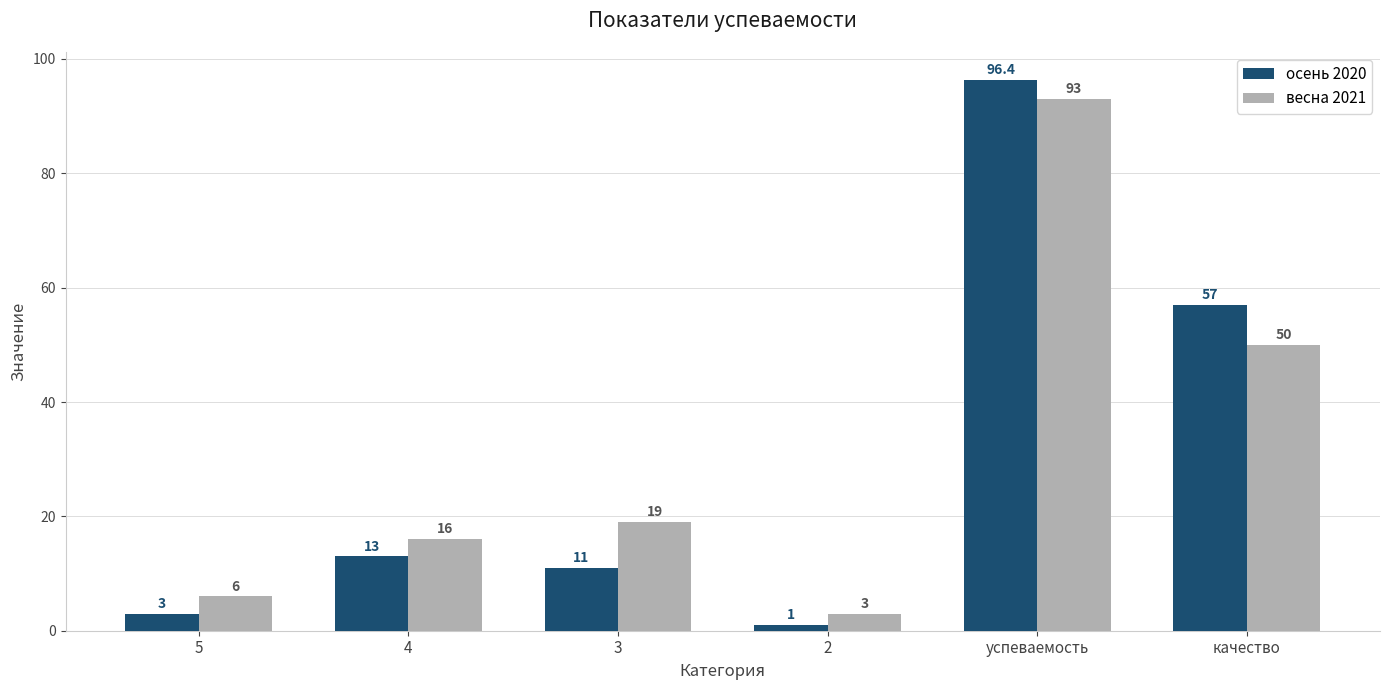

What are all the series names shown in the legend?

осень 2020, весна 2021